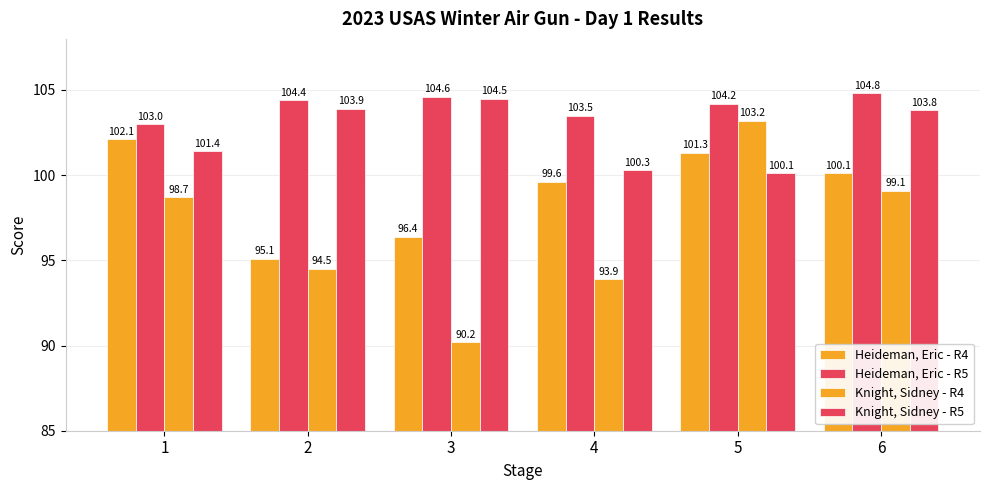

True or false: Knight, Sidney - R5 has a value of 100.1 at 5.

True